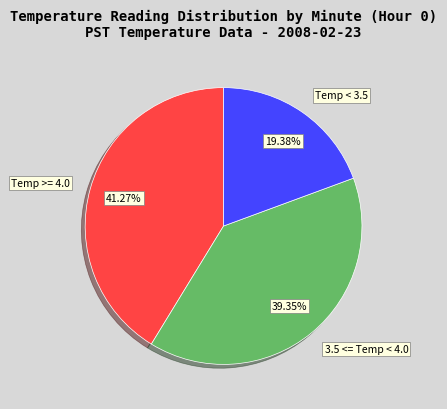

Is there any slice that represents more than half of the pie?

No